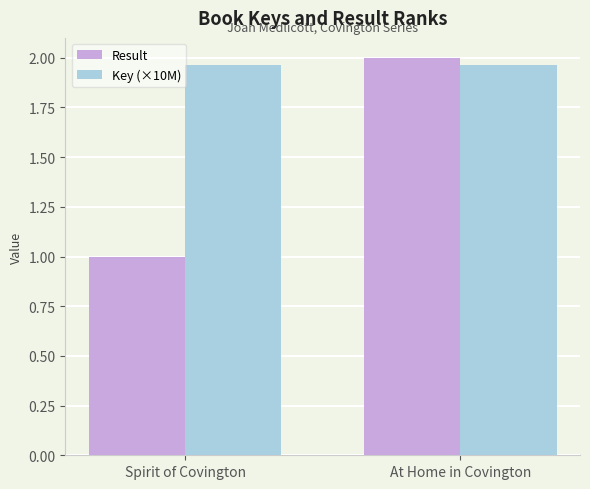

At which category is the sum across all series the highest?

At Home in Covington